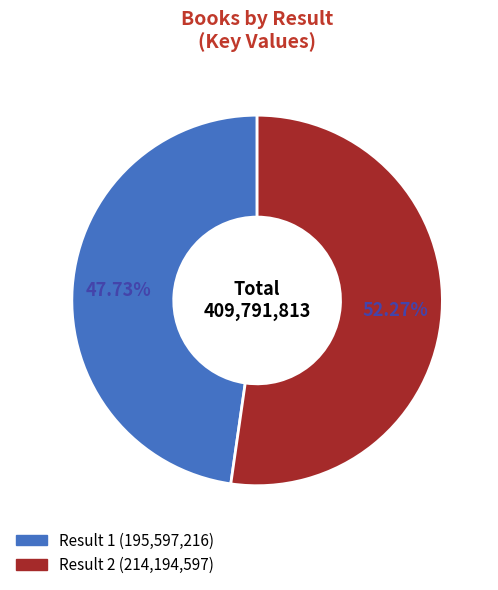

Is there a majority slice in this chart?

Yes